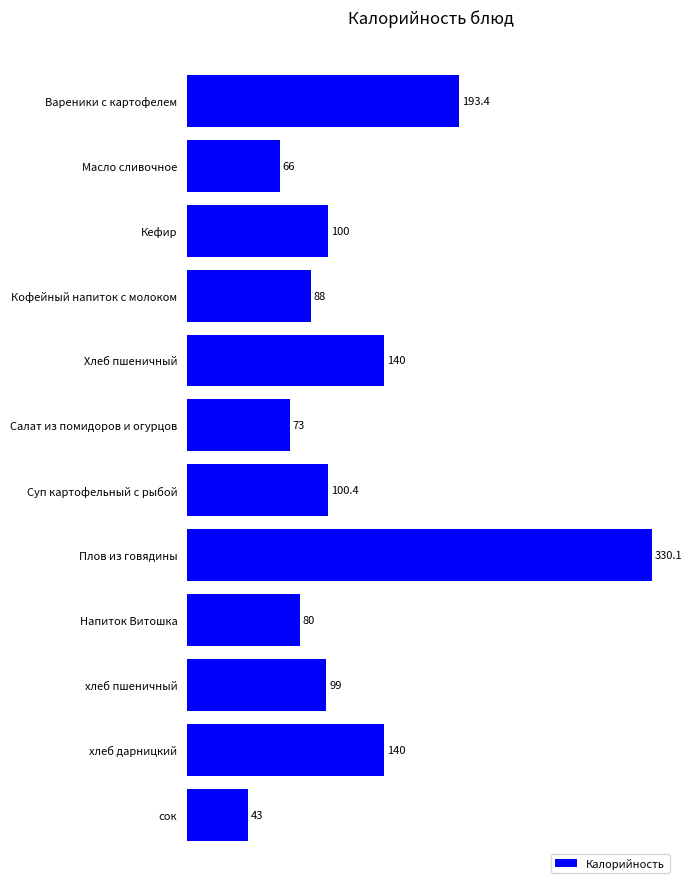

What is the change in value from Масло сливочное to сок?

-23.0